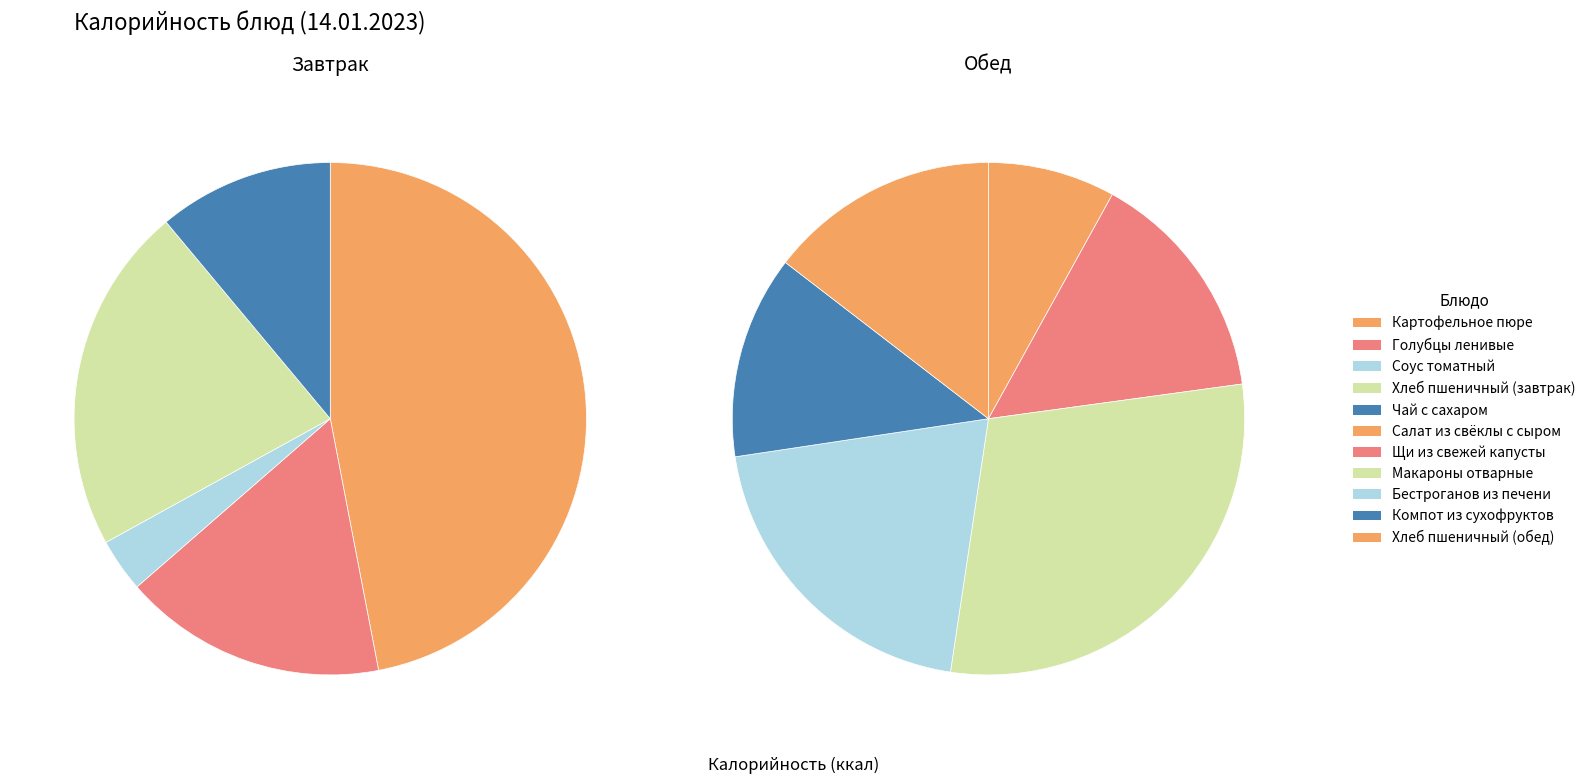

Which slice is the smallest?

Соус томатный